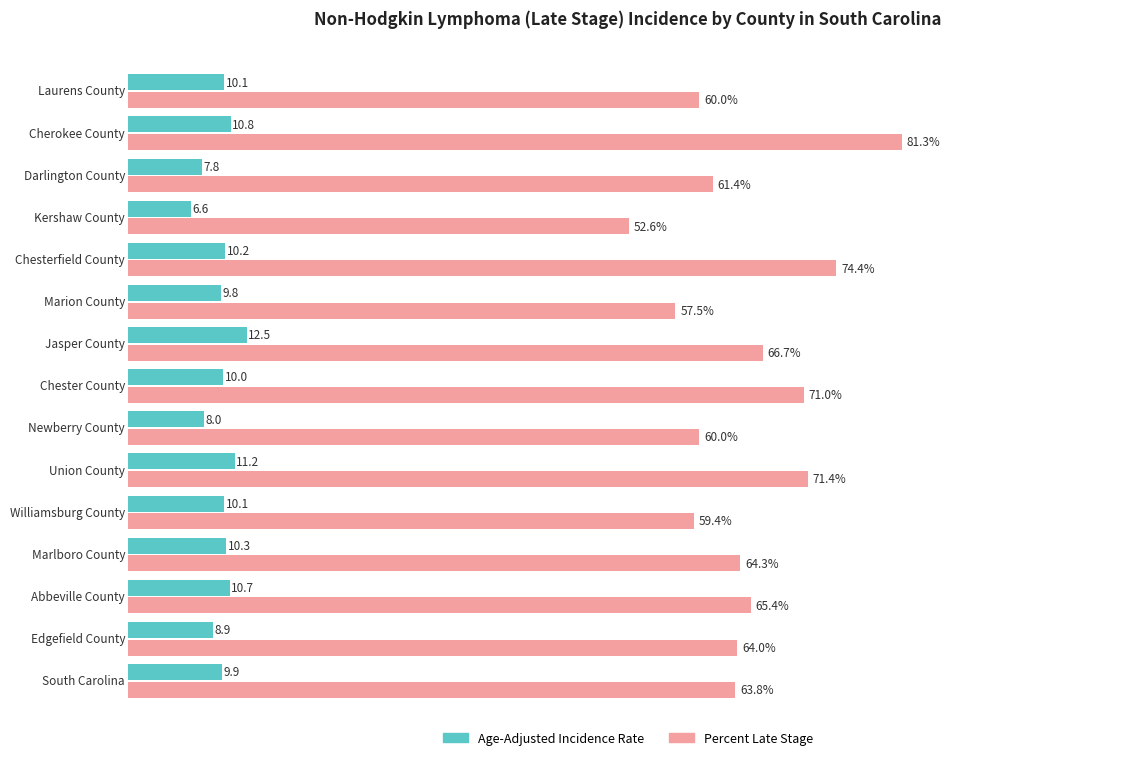

Which series has the largest total across all categories?

Percent Late Stage